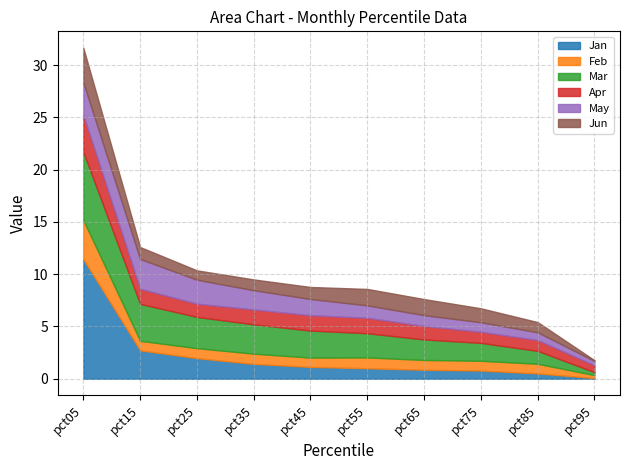

What is the minimum value for Jun?

0.1